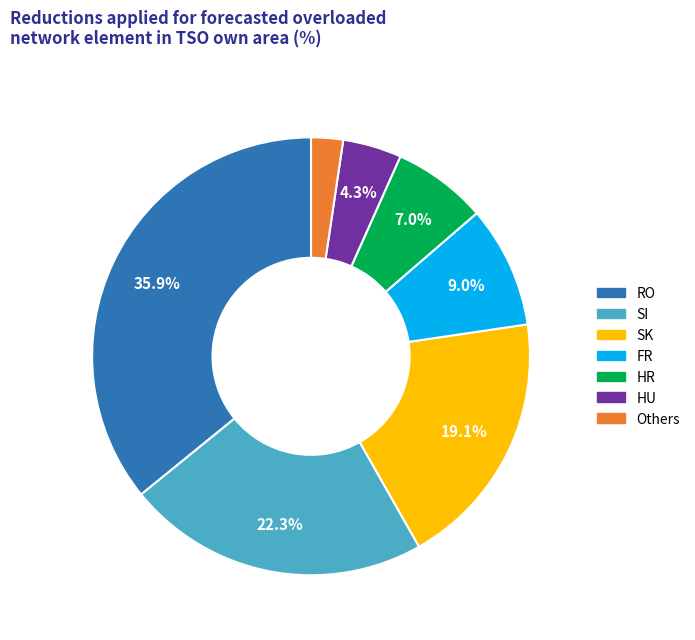

Is there a majority slice in this chart?

No